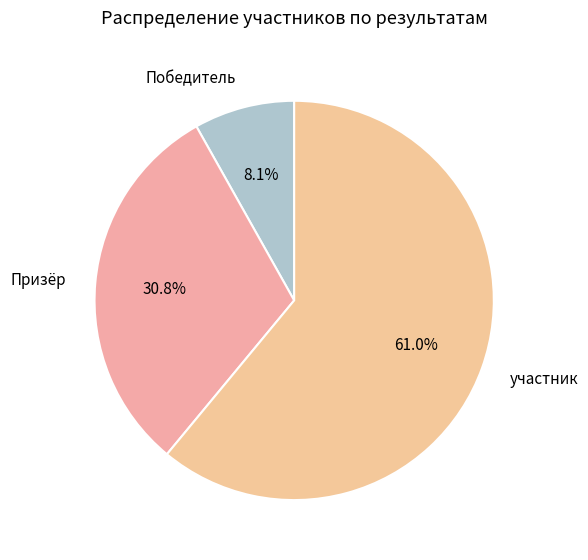

Do Победитель and Призёр together represent more than half of the pie?

No